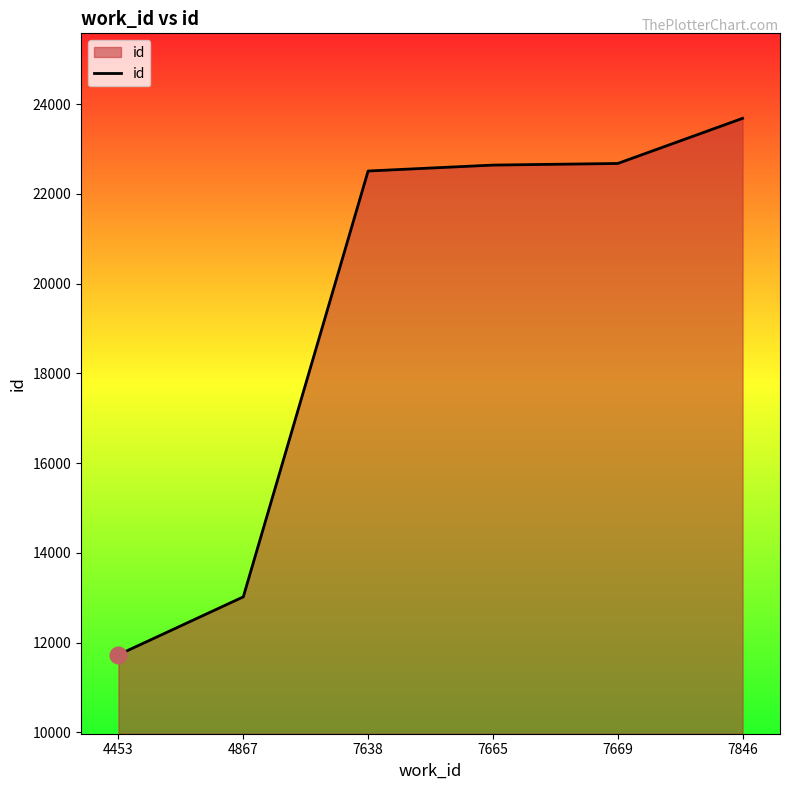

Is it true that the value at 4867 is 13020?

True